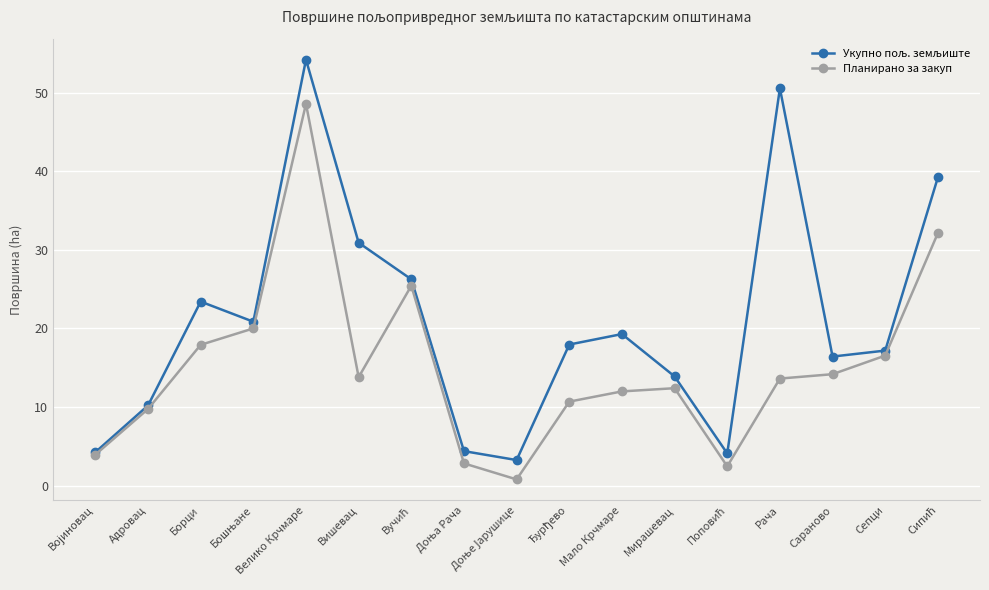

Where does the Планирано за закуп series first go above 13?

Борци